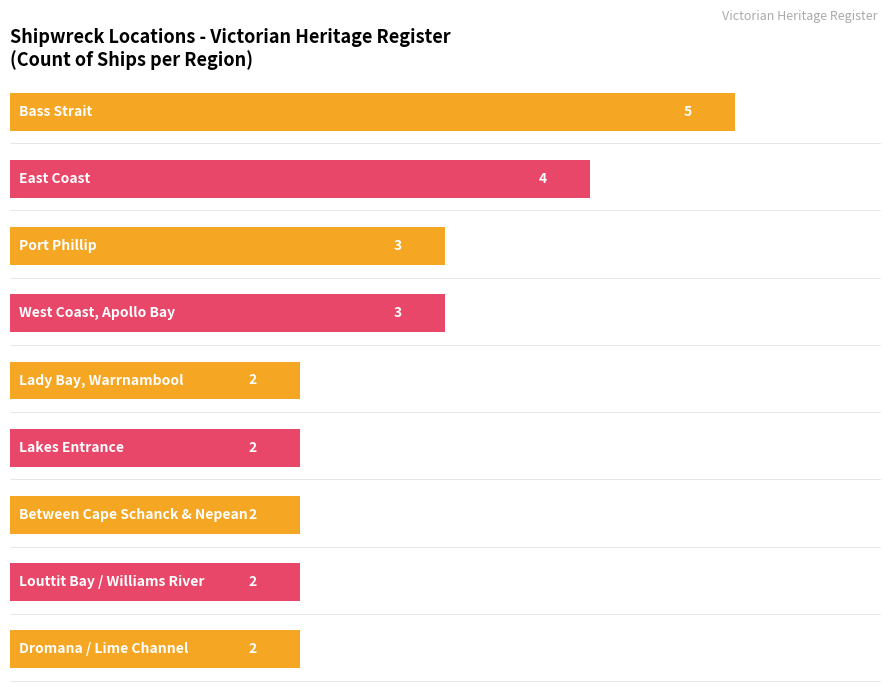

The value at Lady Bay, Warrnambool is 1. True or false?

False